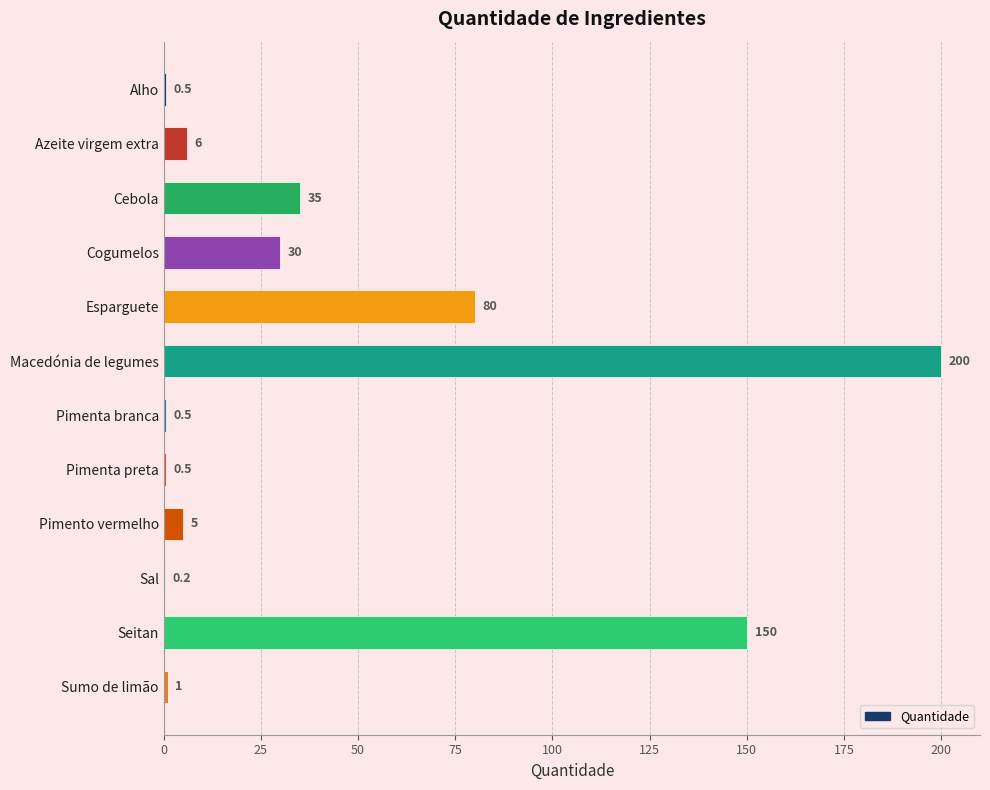

What is the sum of all values?

508.7